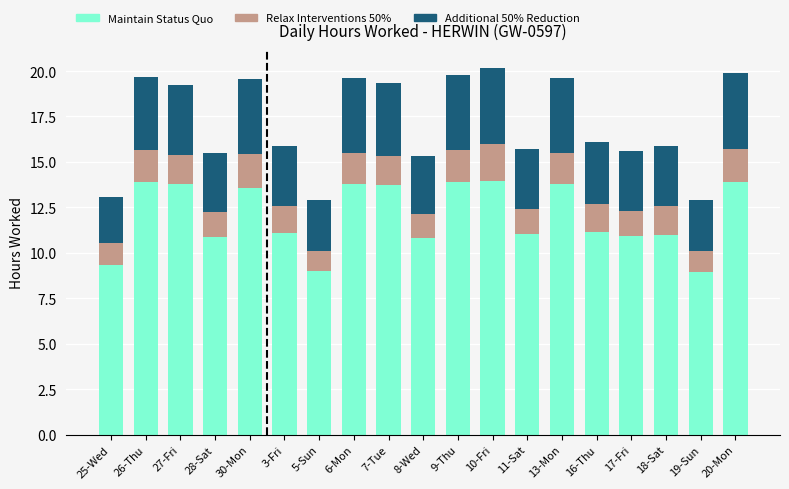

How many bars are there in total?

19